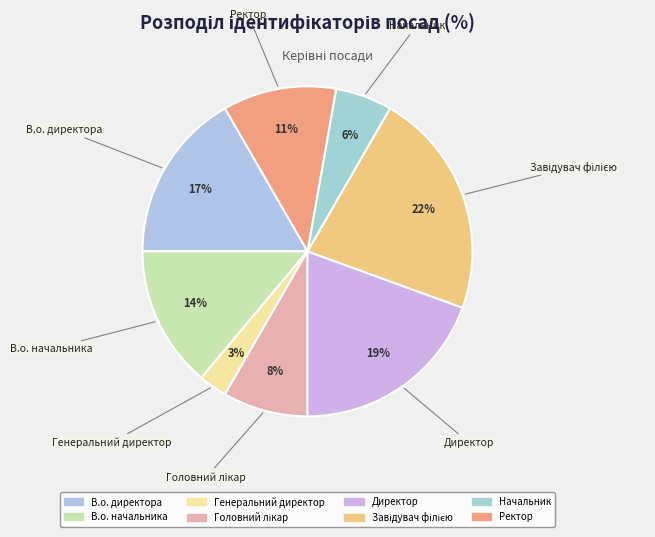

Which category has the smallest portion of the pie?

Генеральний директор